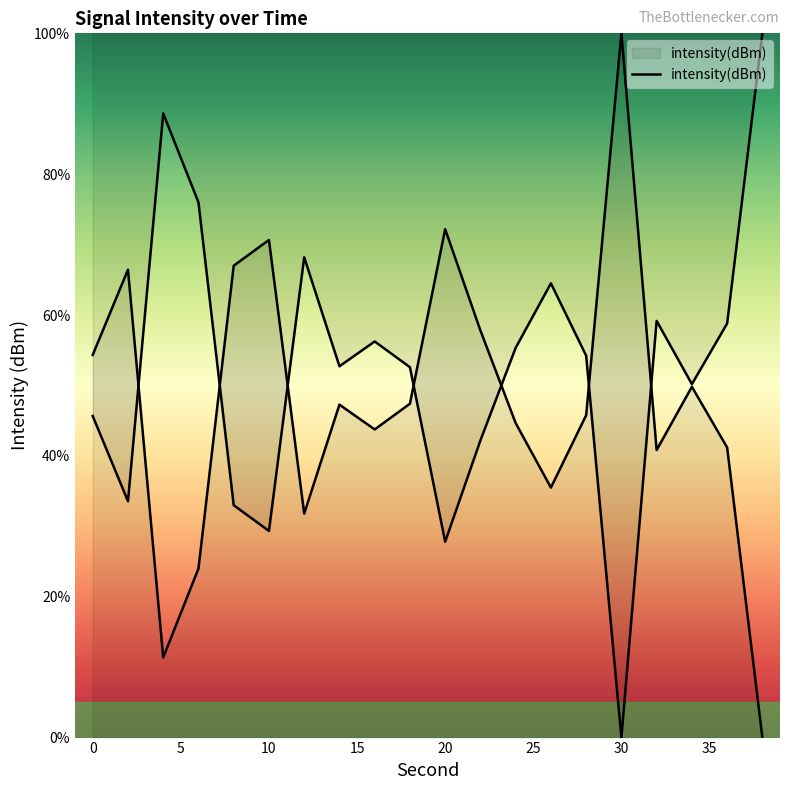

What is the average value?

47.6